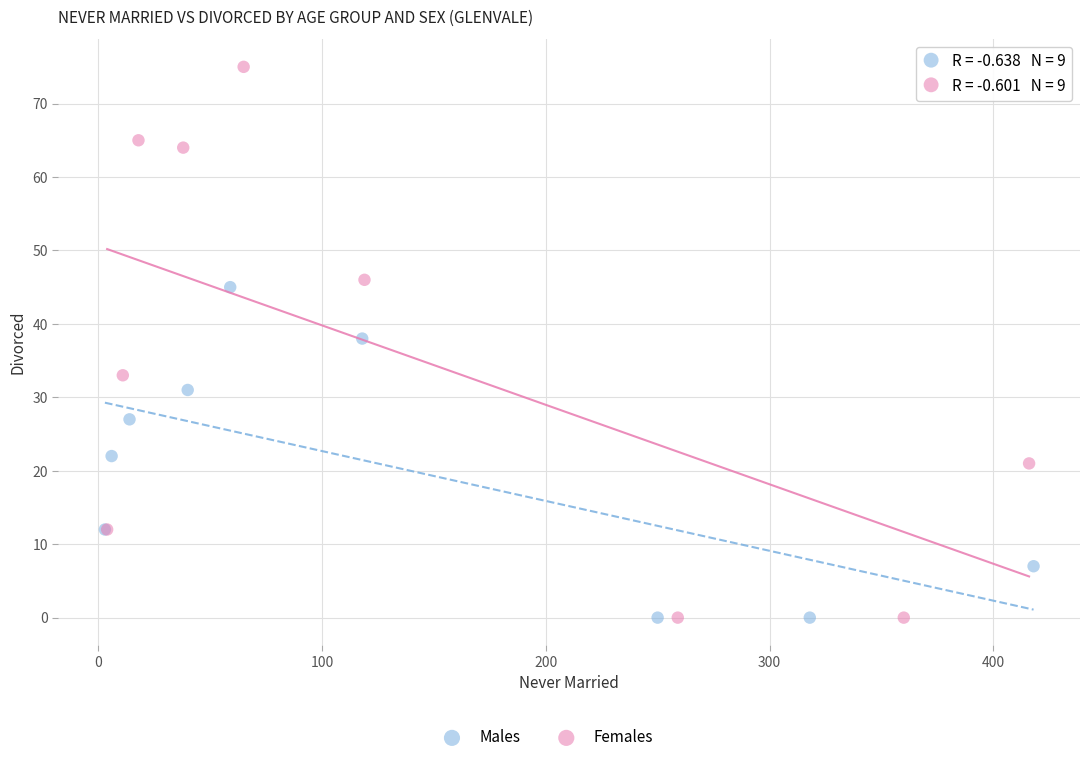

Which series has the widest spread of Y values?

Females